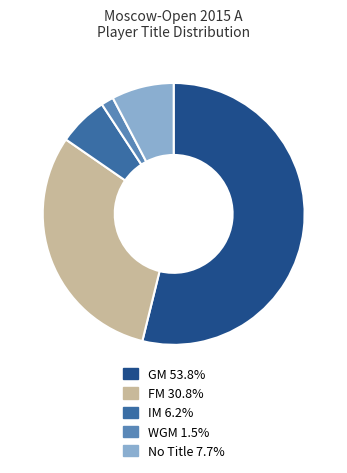

Does any single category account for the majority?

Yes